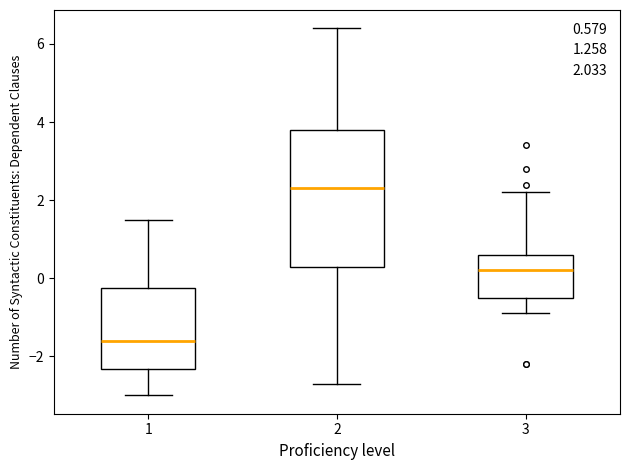

Reading left to right, transcribe this box plot: for each box, give where its median line is, the range the box spans, and where its two whiskers end, as read against the y-axis. The values are not printed on the chart, so give them approximately, as read against the axis.

1: median -1.6, box -2.4 to -0.2, whiskers -3.0 to 1.6
2: median 2.4, box 0.4 to 3.8, whiskers -2.6 to 6.4
3: median 0.2, box -0.4 to 0.6, whiskers -0.8 to 2.2